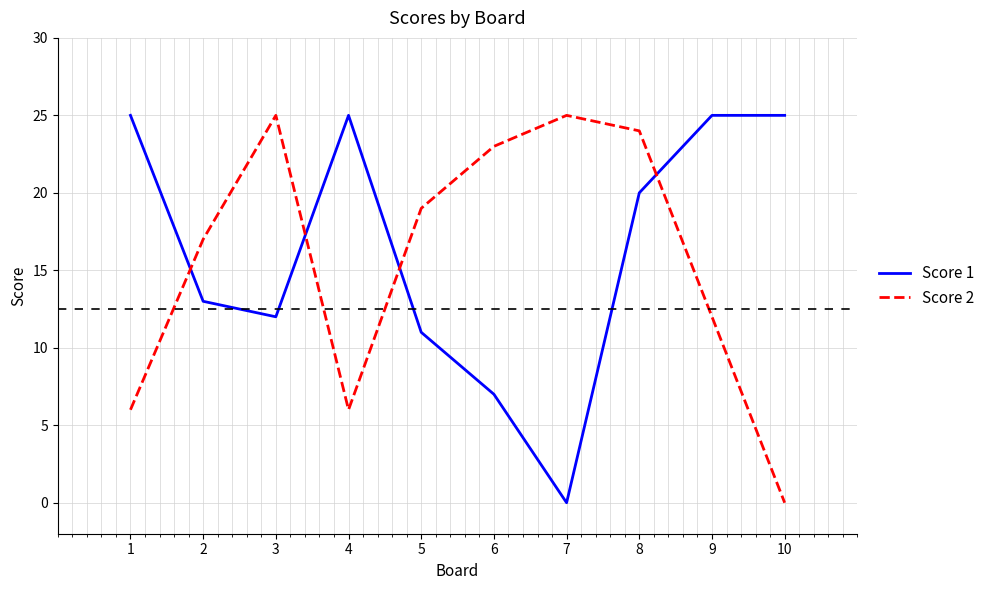

How many intersections are there between Score 2 and Score 1?

4